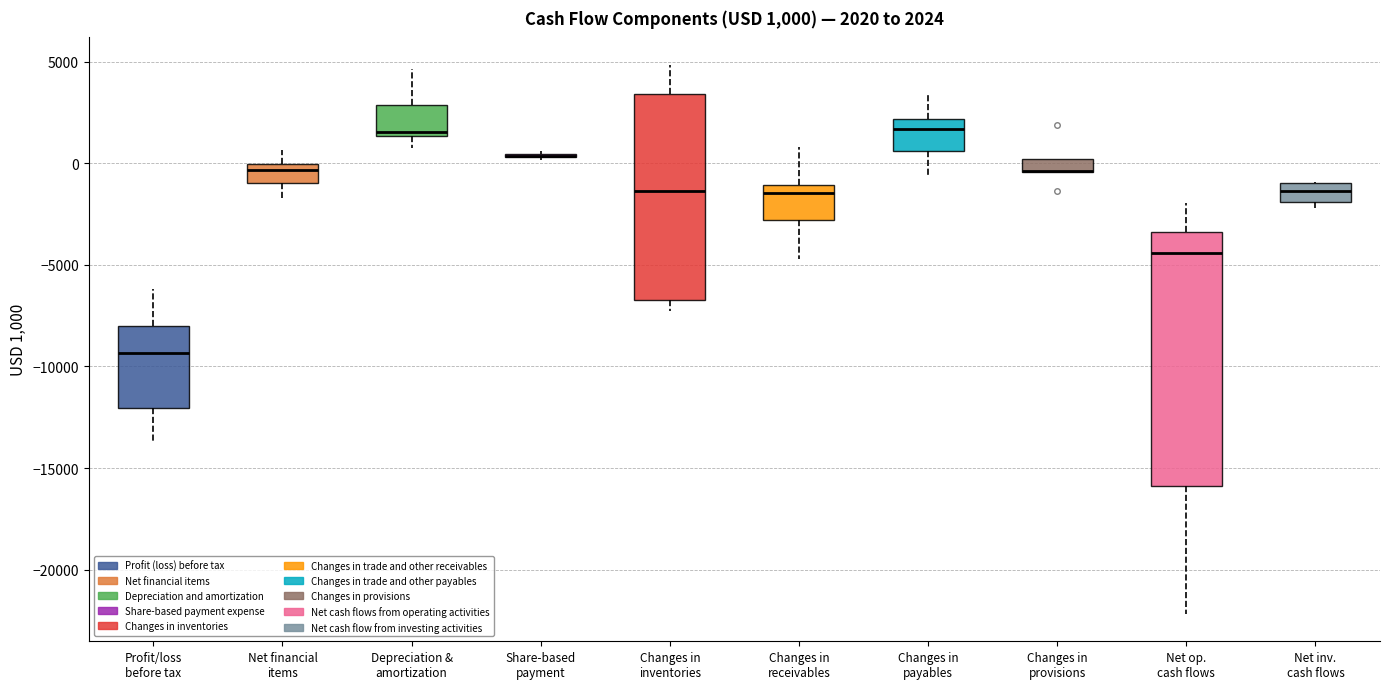

Which box is the tallest, from its lower edge to its upper edge?

Net op. cash flows